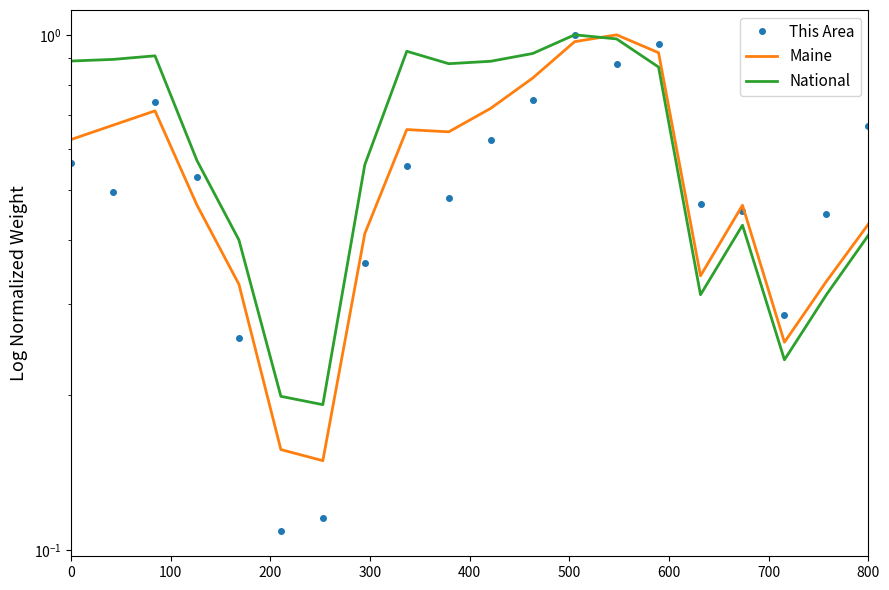

Is the value of This Area at 17 greater than the value of National at 500?

Yes